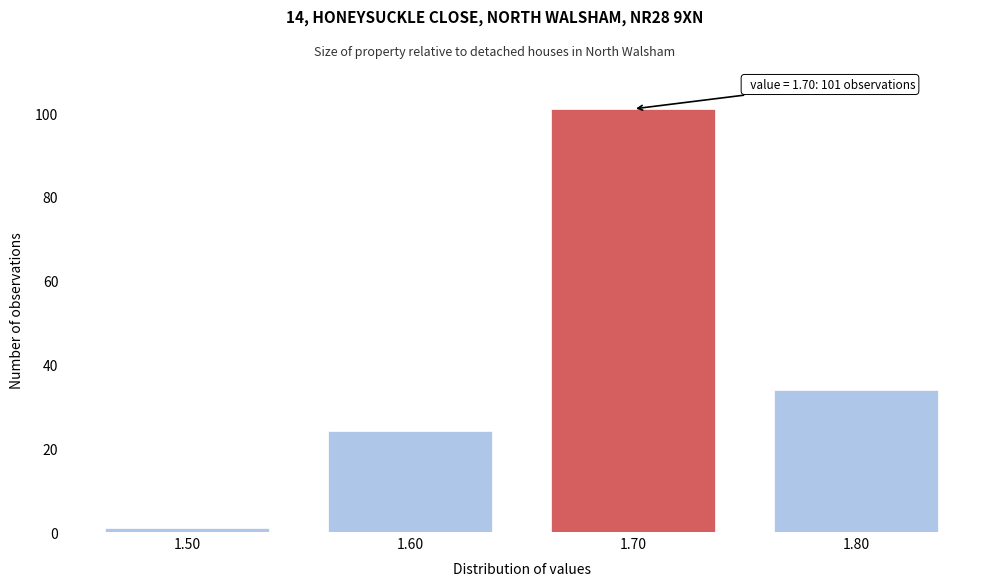

Which range on the x-axis has the tallest bar?

1.65 to 1.75